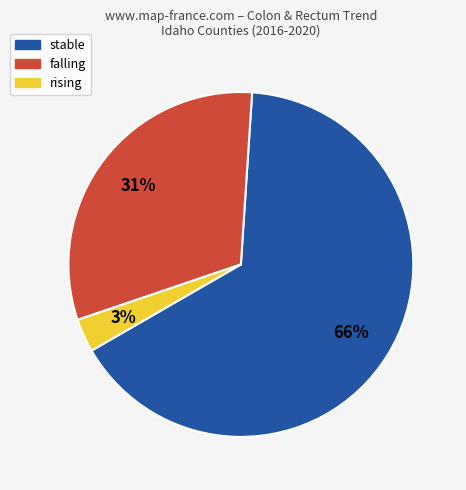

True or false: falling accounts for 21% of the total.

False